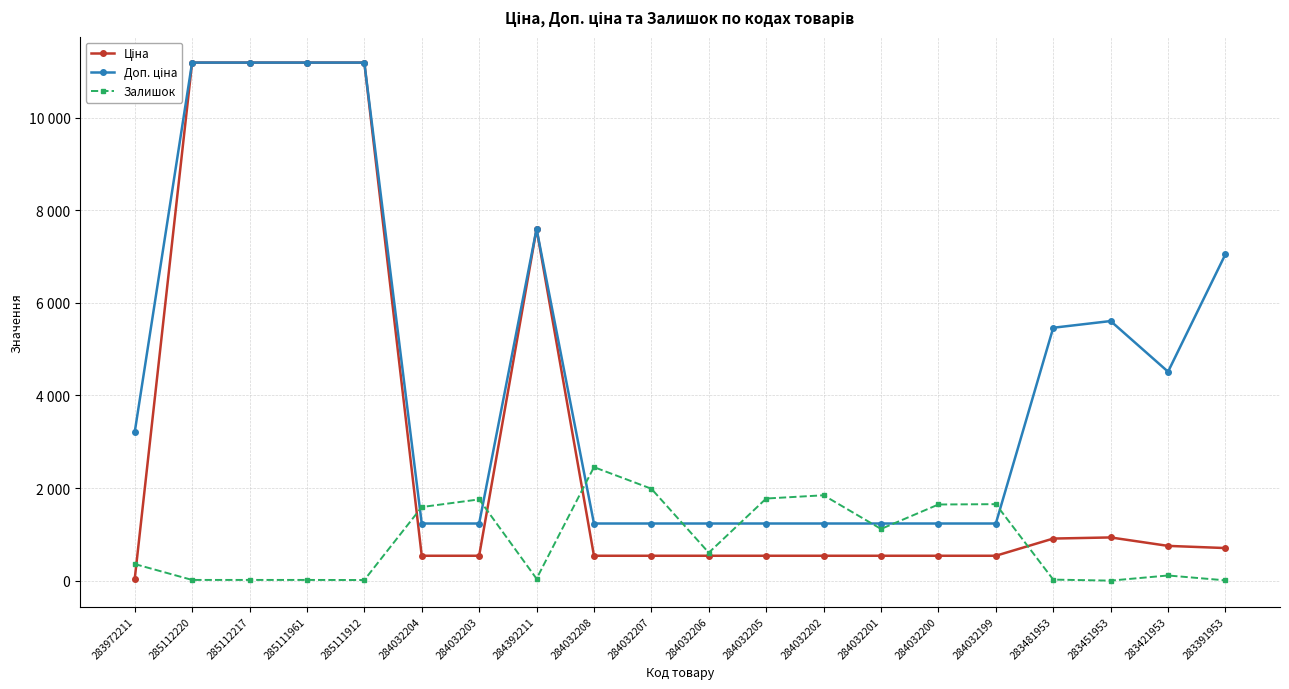

What is the label of the 16th point from the left?

284032199